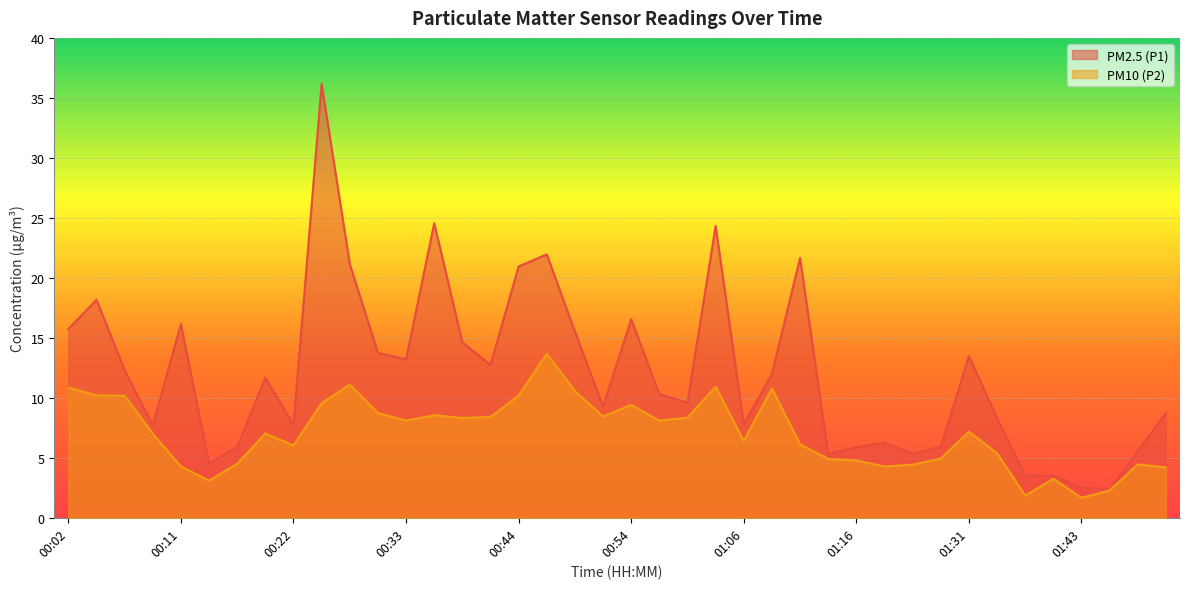

Rank the series by their average value, from highest to lowest.

PM2.5 (P1), PM10 (P2)